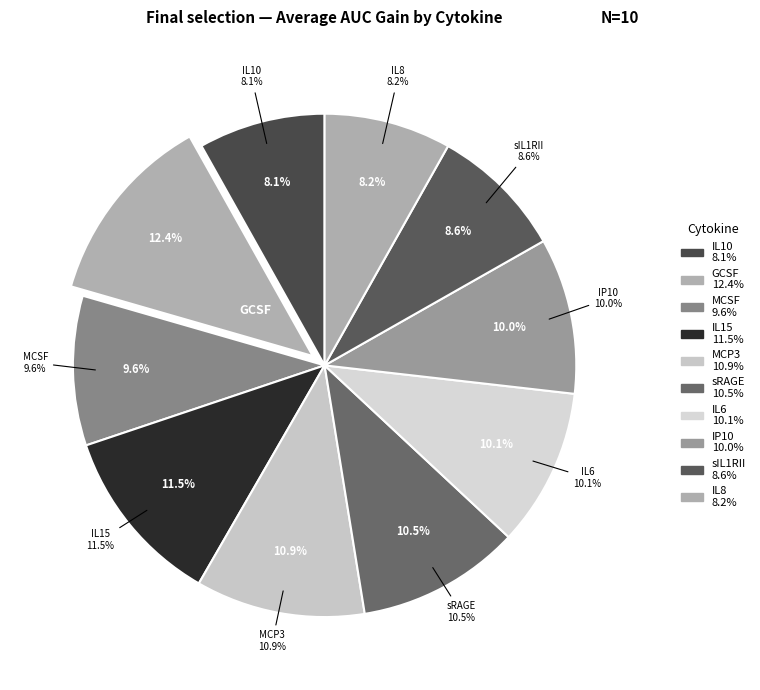

Rank the categories by value from highest to lowest.

GCSF, IL15, MCP3, sRAGE, IL6, IP10, MCSF, sIL1RII, IL8, IL10